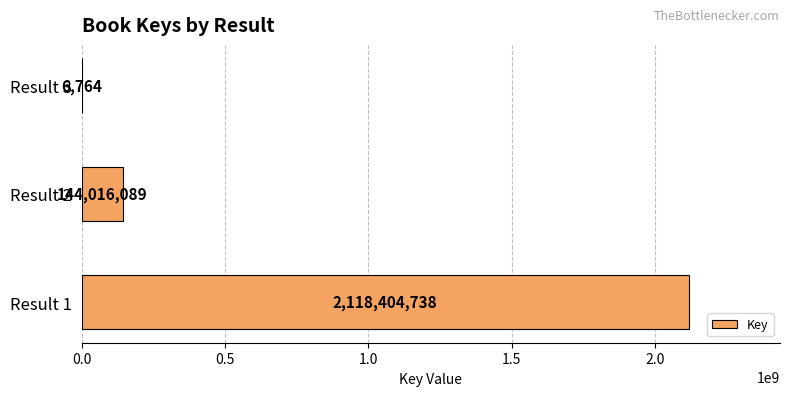

The chart shows a value of 6764 at Result 3. True or false?

True